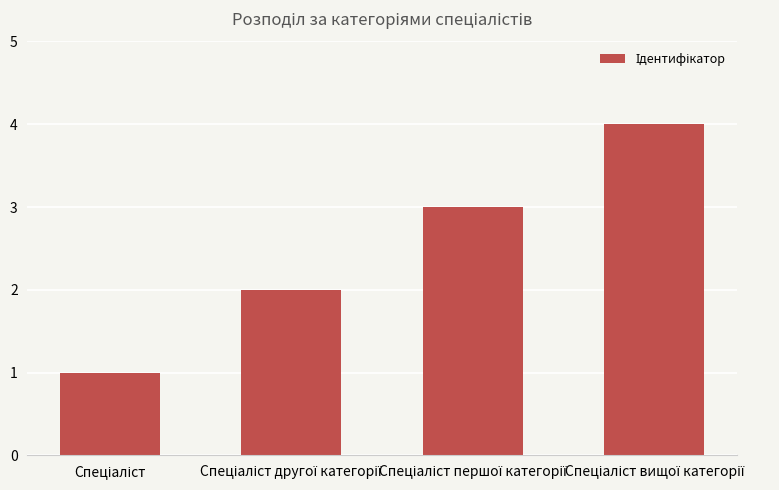

What is the maximum value shown in the chart?

4